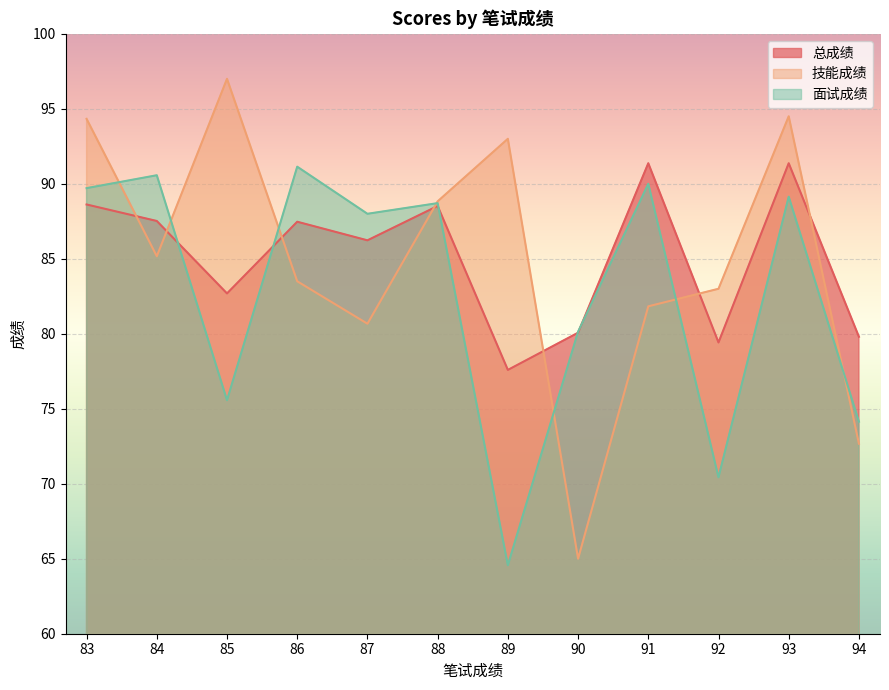

True or false: 技能成绩 and 面试成绩 cross at least once.

True